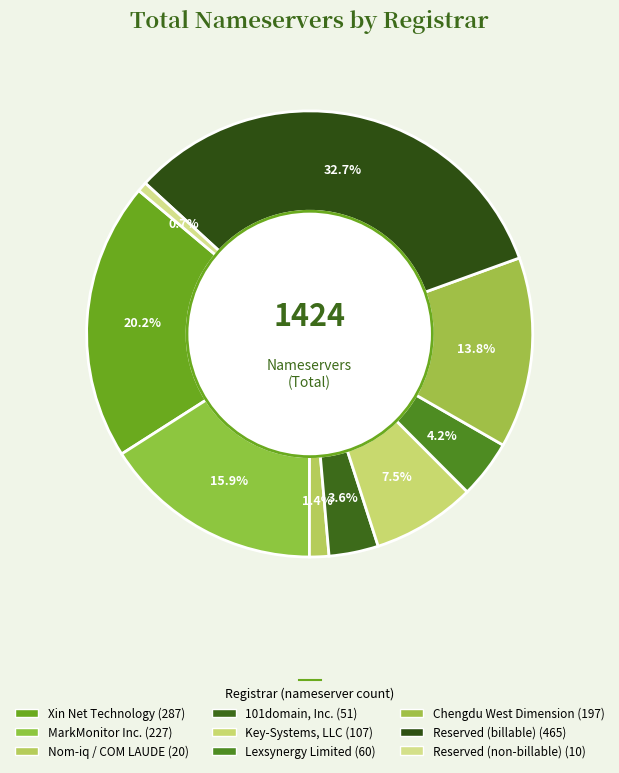

What percentage is the Xin Net Technology slice, to the nearest percent?

20%